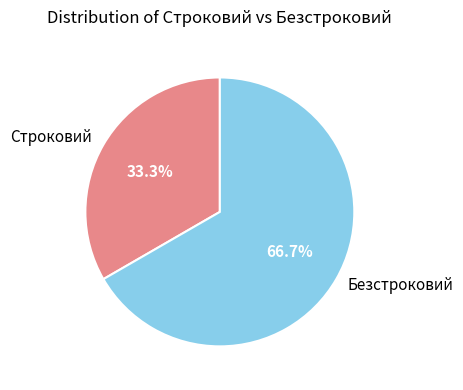

Which slice is the smallest?

Строковий